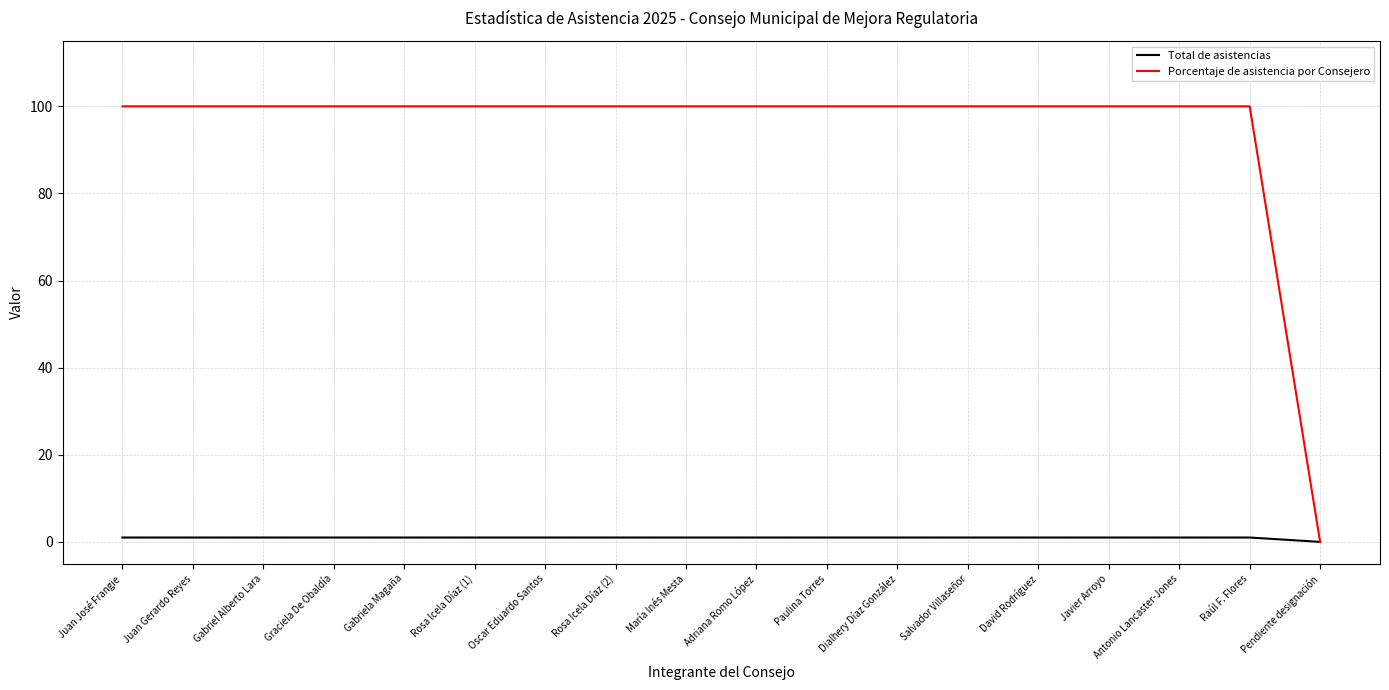

The Porcentaje de asistencia por Consejero series shows 32 at Javier Arroyo. True or false?

False